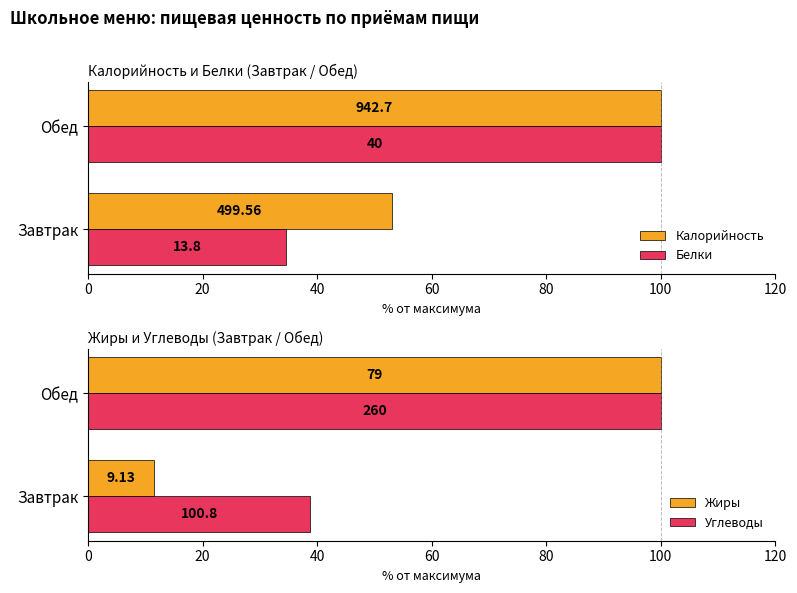

Between Завтрак and Обед, which series saw the biggest shift?

Жиры